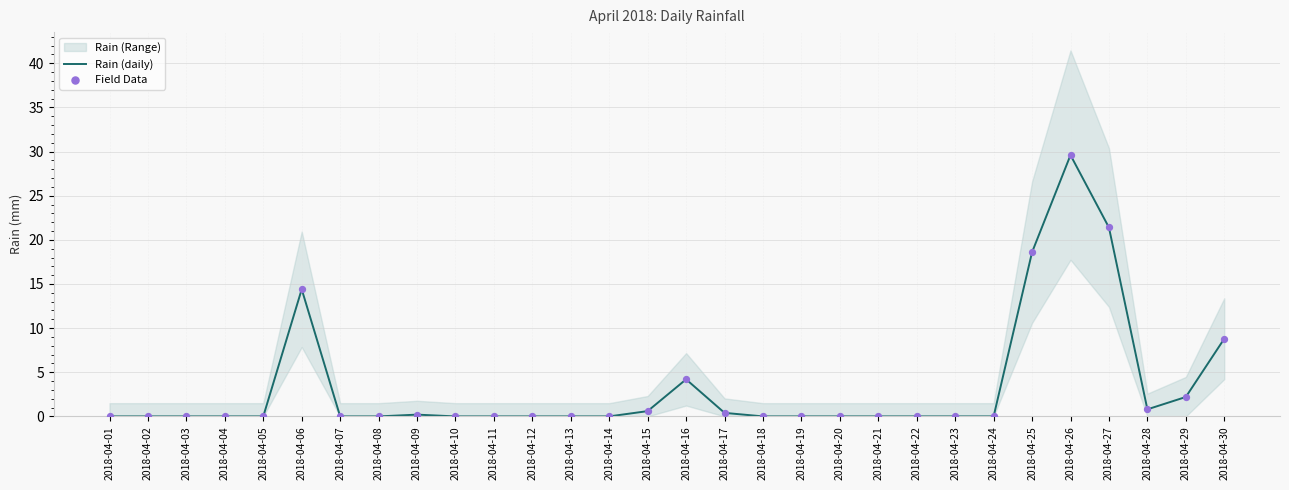

What is the total value across all series at 2018-04-25?

37.2